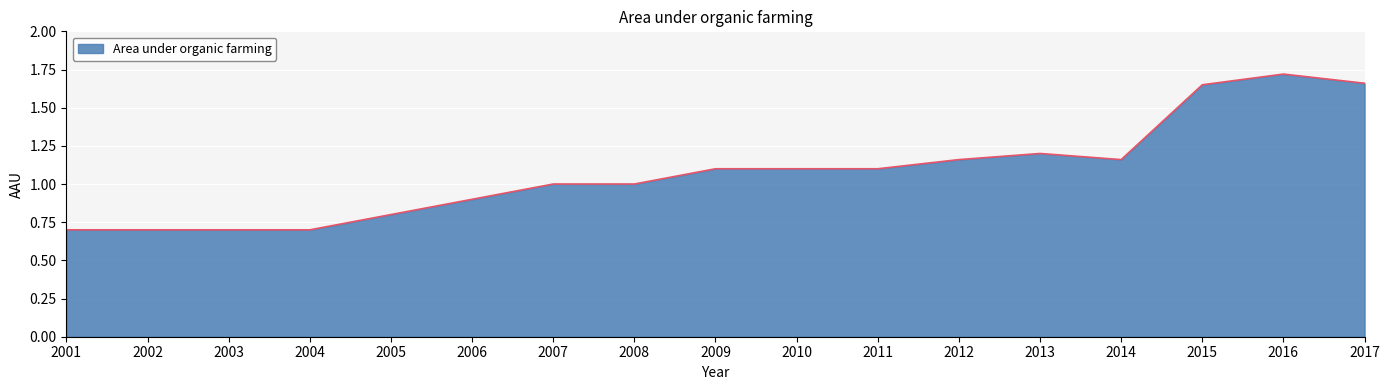

Does the chart display data point markers on the line(s)?

No